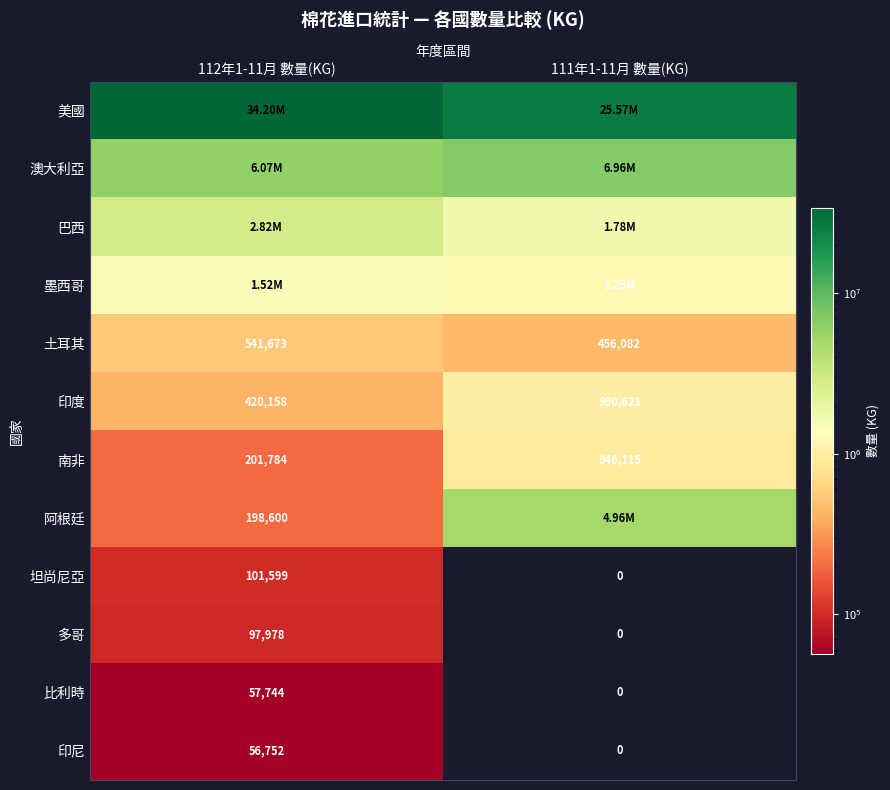

What is the difference between the 土耳其 values at 112年1-11月 數量(KG) and 111年1-11月 數量(KG)?

85591